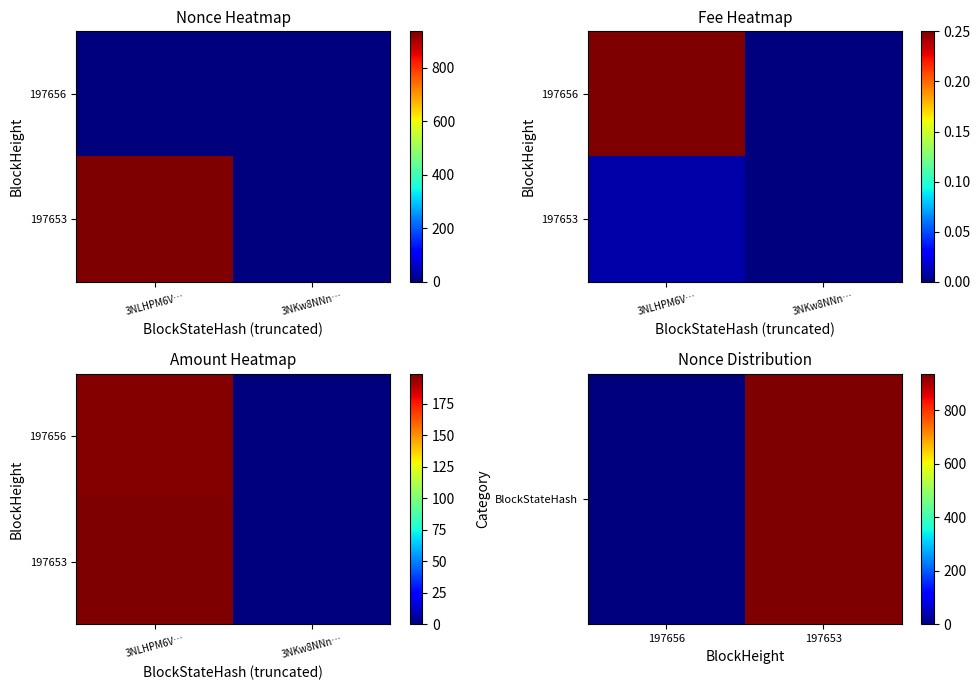

At how many categories does at least one series exceed 888?

1